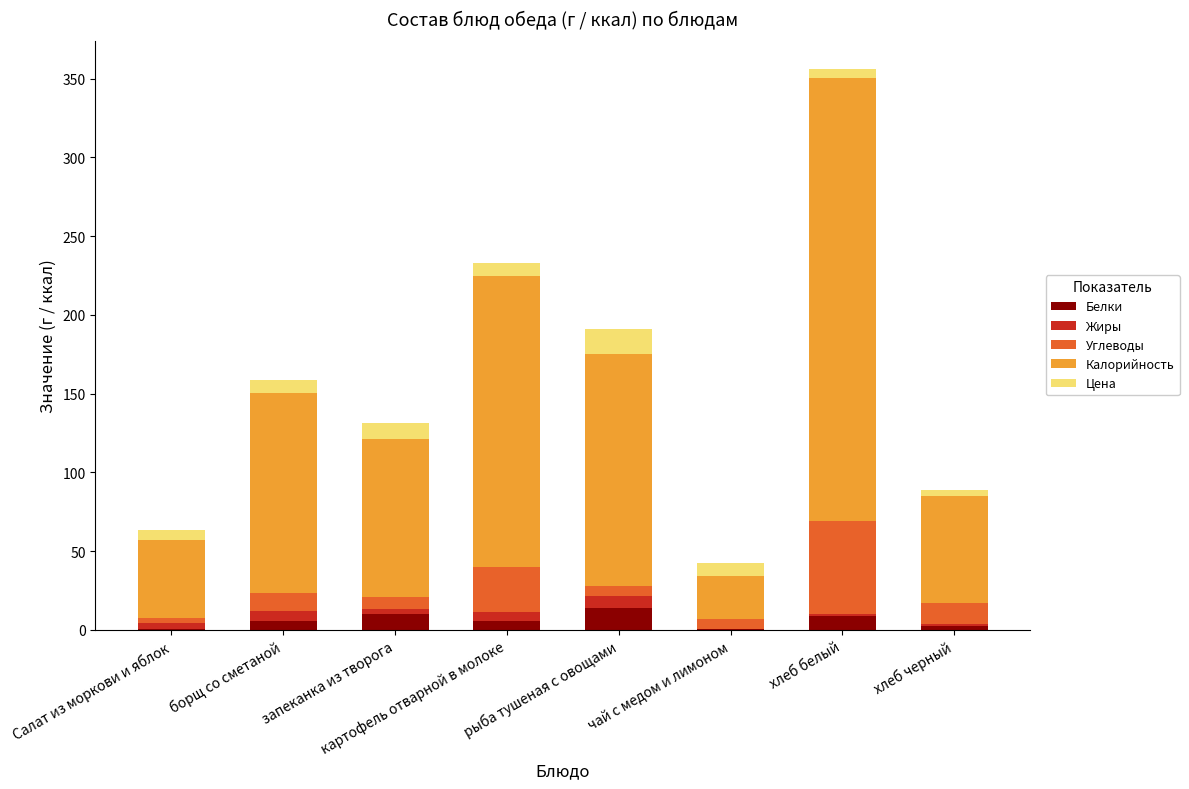

Is it true that Белки equals 9.9 at запеканка из творога?

True